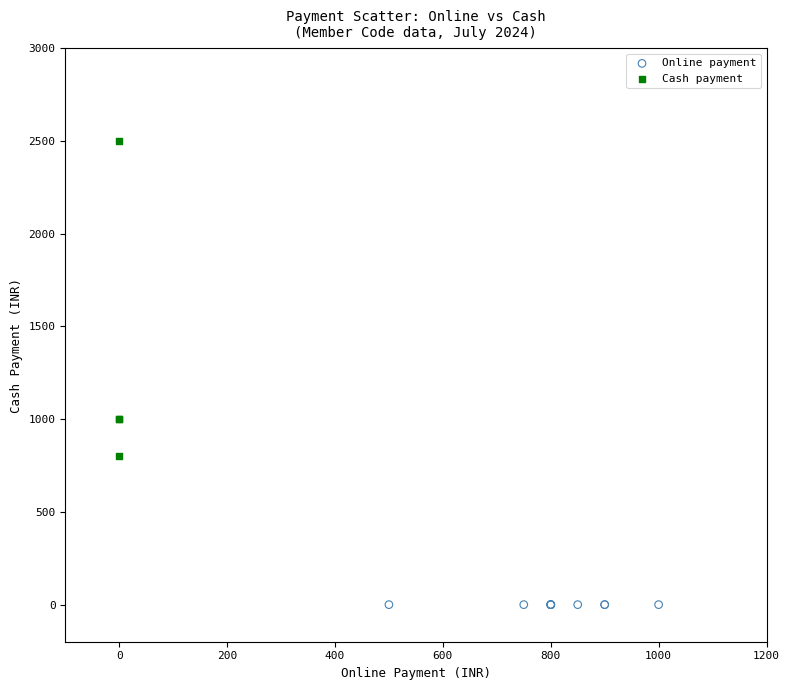

Which series contains the highest Y value?

Cash payment